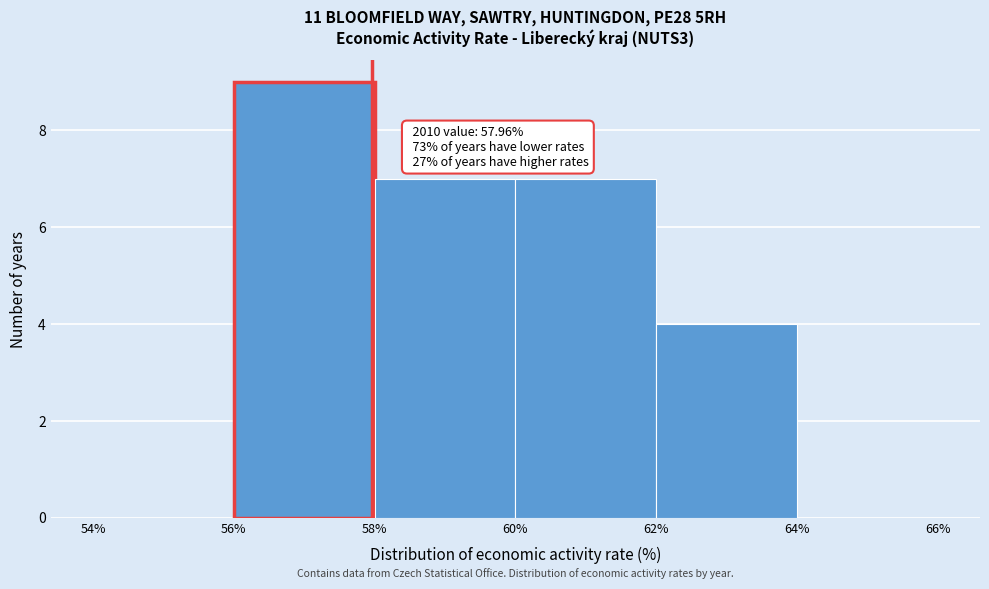

Over which range of the x-axis is the bar tallest?

56% to 58%